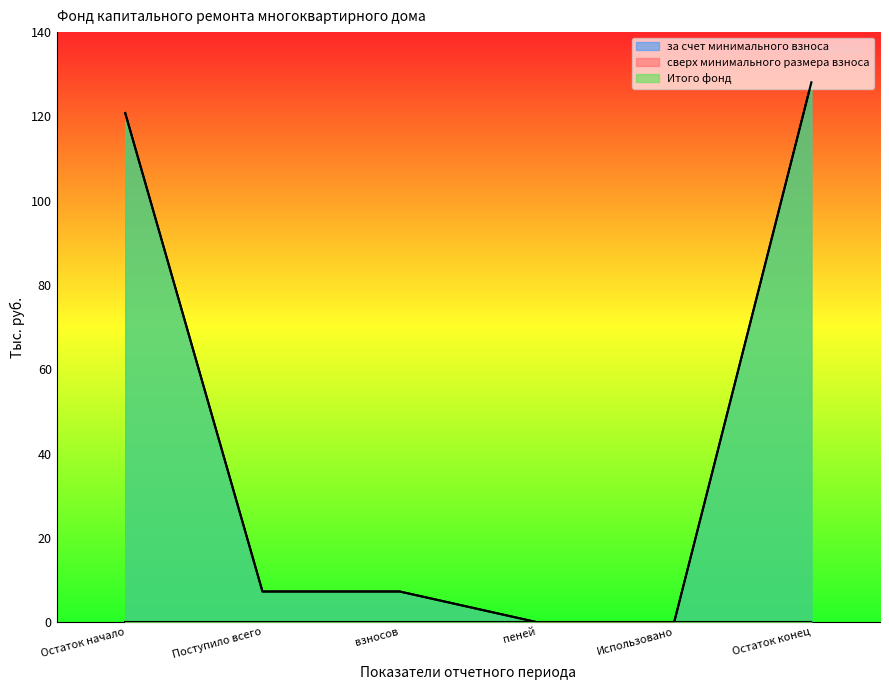

Which label corresponds to the smallest value in the chart?

пеней